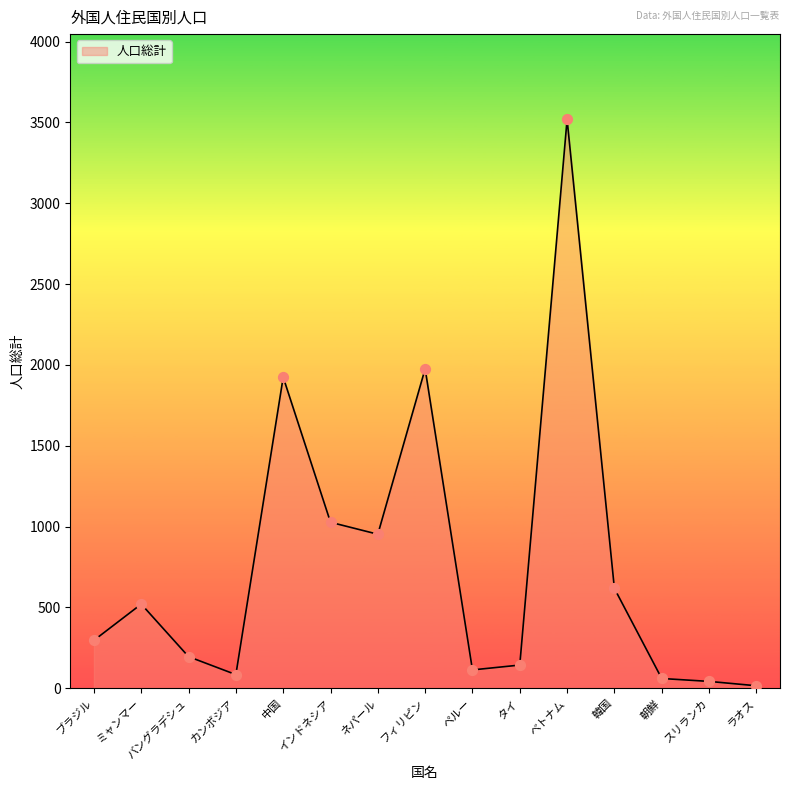

Which has a higher value, ネパール or タイ?

ネパール